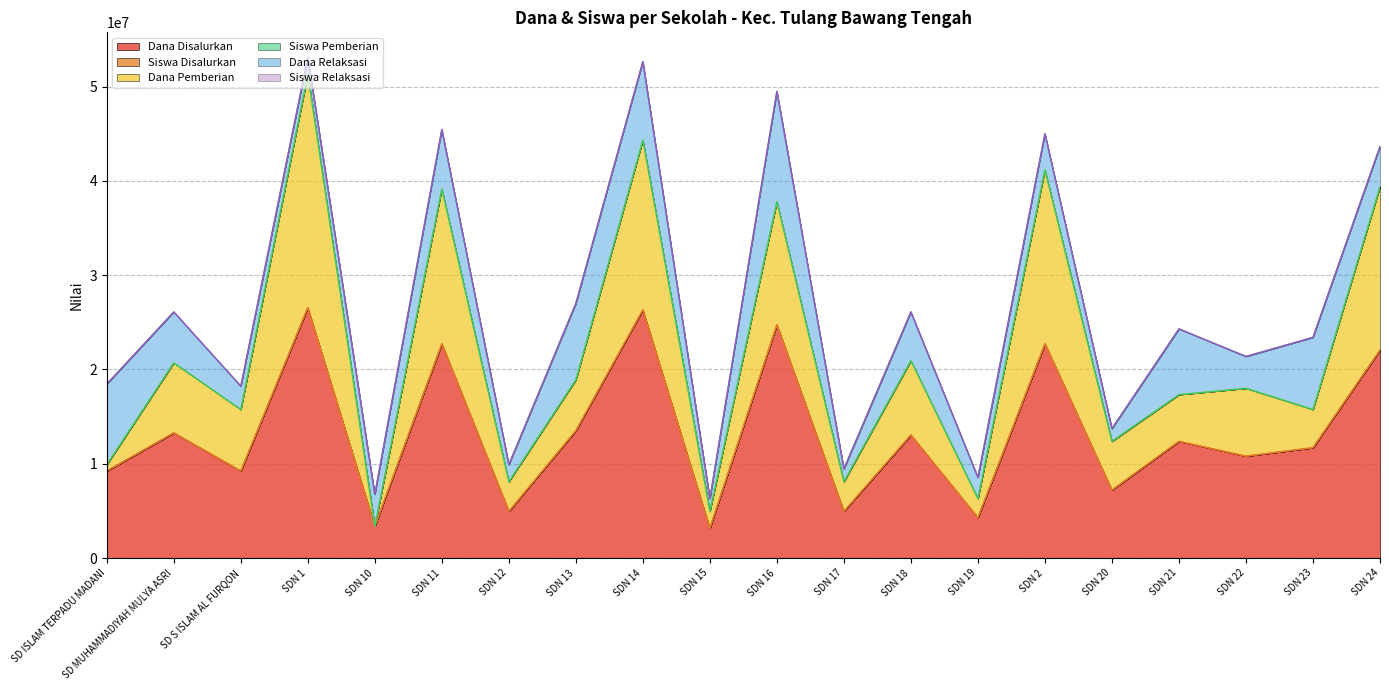

How many categories are shown in the chart?

20